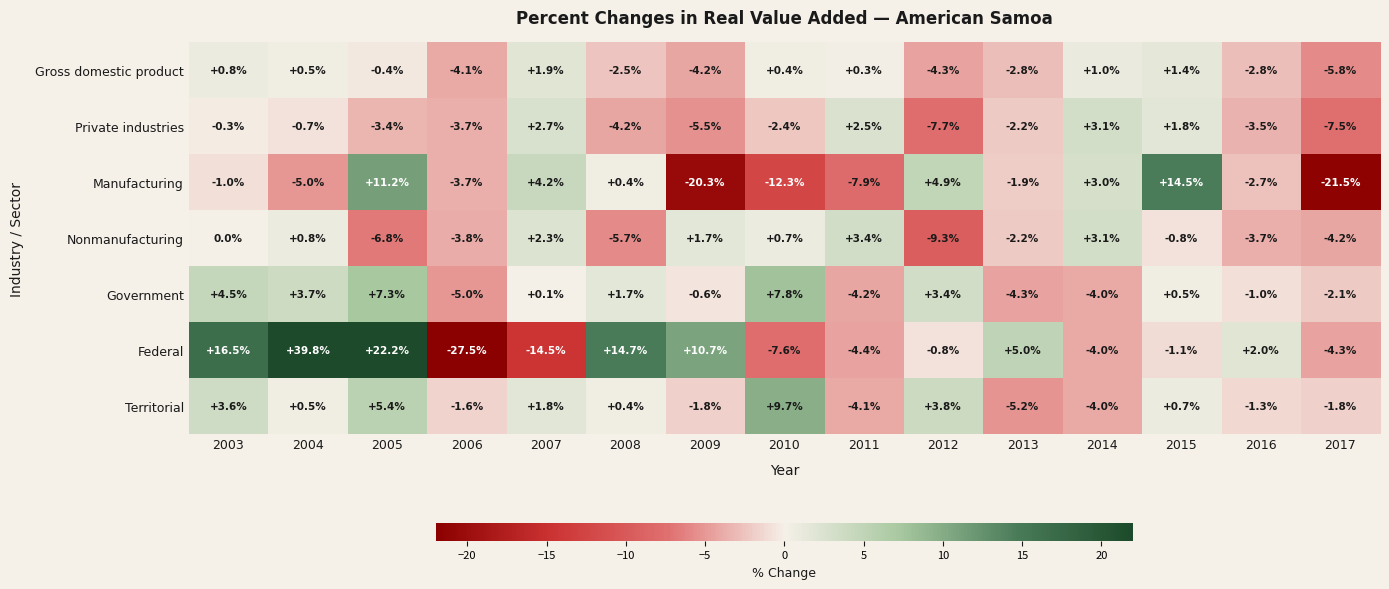

How many categories are shown in the chart?

15